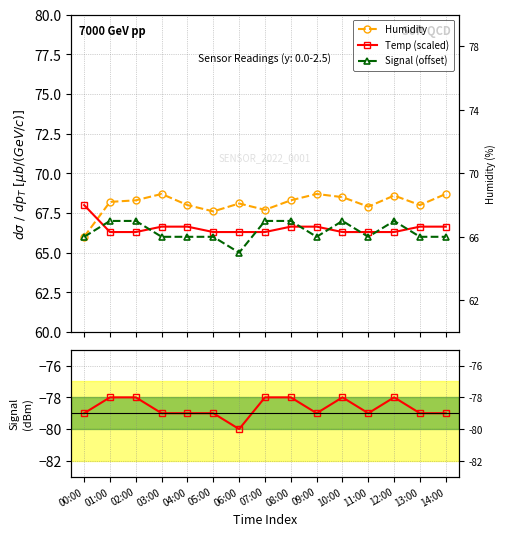

What is the sum of the Humidity values at 12:00 and 00:00?

134.6